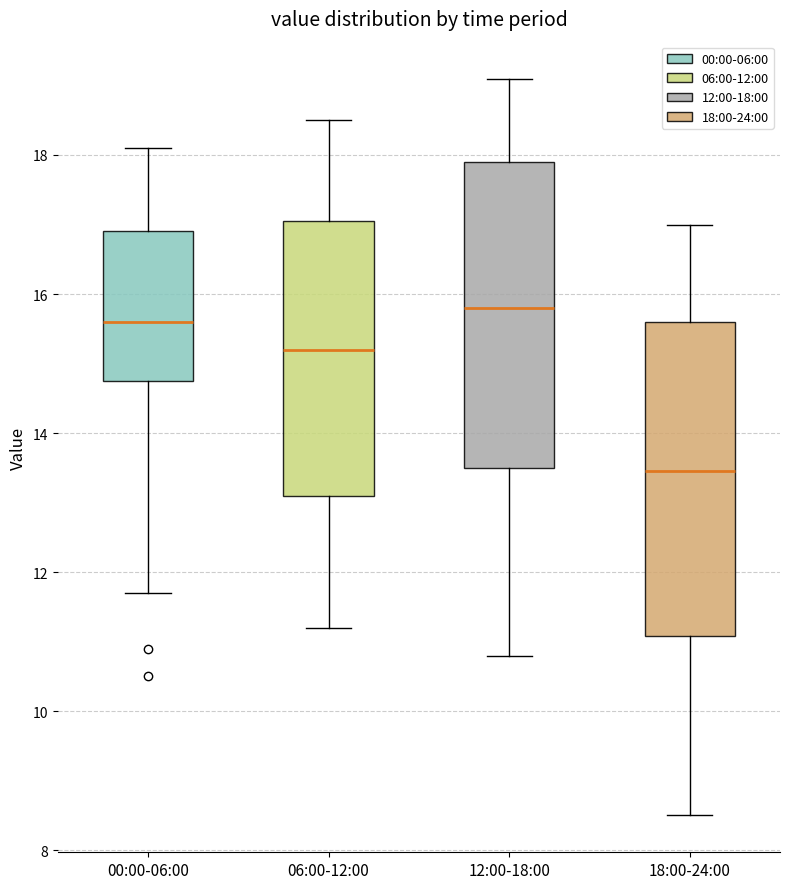

Where does the lower whisker of the box for 12:00-18:00 end on the y-axis? The values are not printed on the chart, so give them approximately, as read against the axis.

10.8